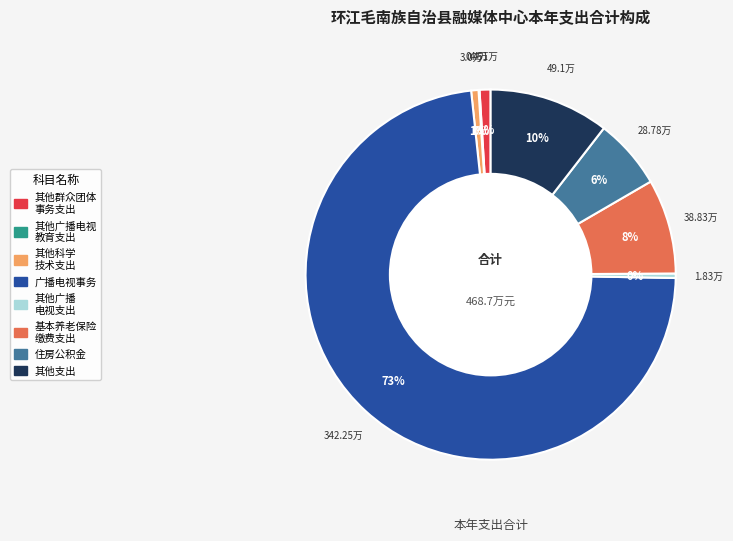

Is there a majority slice in this chart?

Yes